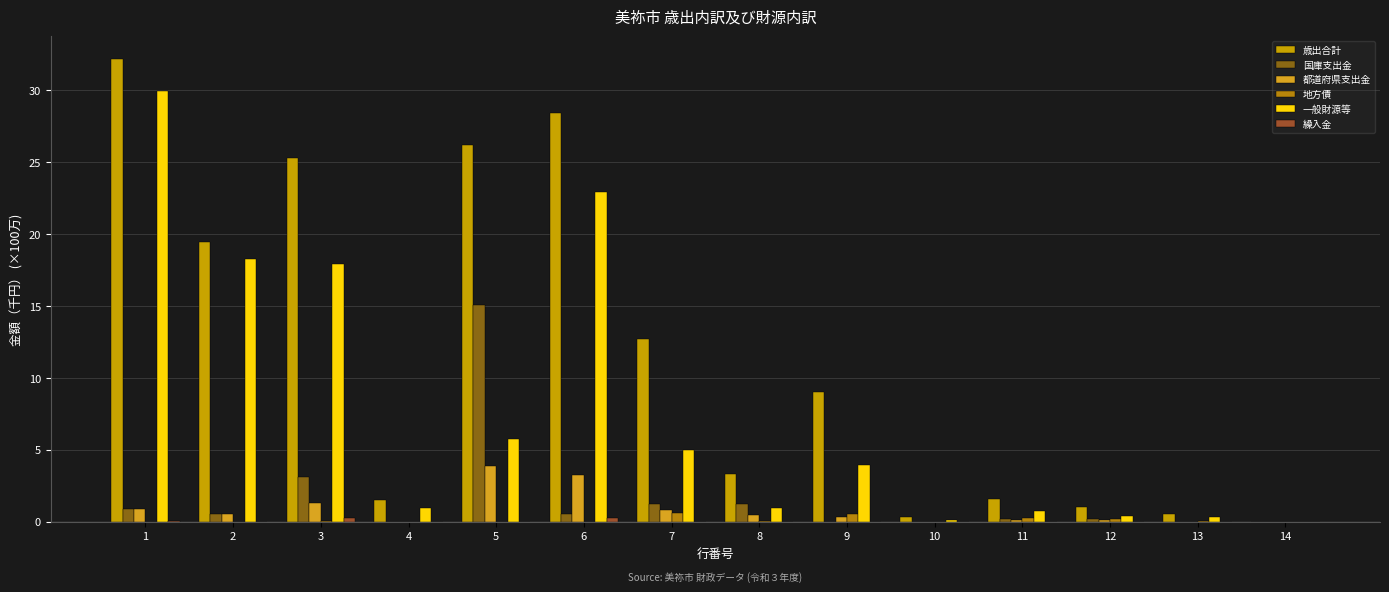

Reading left to right, extract all data points from this chart.

歳出合計: 1=32.1	2=19.5	3=25.3	4=1.5	5=26.2	6=28.4	7=12.7	8=3.3	9=9.0	10=0.3	11=1.5	12=1.0	13=0.6	14=0.0
国庫支出金: 1=0.9	2=0.5	3=3.1	4=0.0	5=15.0	6=0.5	7=1.2	8=1.2	9=0.0	10=0.0	11=0.1	12=0.1	13=0.0	14=0.0
都道府県支出金: 1=0.9	2=0.5	3=1.3	4=0.0	5=3.9	6=3.2	7=0.8	8=0.5	9=0.3	10=0.0	11=0.1	12=0.1	13=0.0	14=0.0
地方債: 1=0.0	2=0.0	3=0.1	4=0.0	5=0.0	6=0.0	7=0.6	8=0.0	9=0.6	10=0.0	11=0.2	12=0.2	13=0.1	14=0.0
一般財源等: 1=29.9	2=18.2	3=17.9	4=0.9	5=5.8	6=22.9	7=5.0	8=1.0	9=3.9	10=0.1	11=0.7	12=0.4	13=0.3	14=0.0
繰入金: 1=0.0	2=0.0	3=0.2	4=0.0	5=0.0	6=0.2	7=0.0	8=0.0	9=0.0	10=0.0	11=0.0	12=0.0	13=0.0	14=0.0